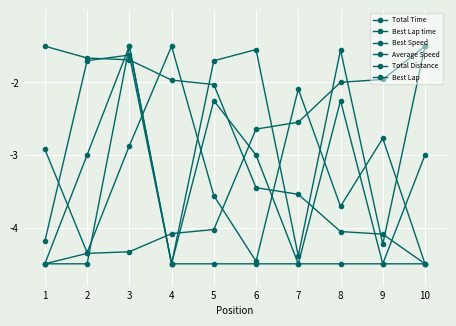

What is the sum of the Best Lap time values at 5 and 7?

-6.6